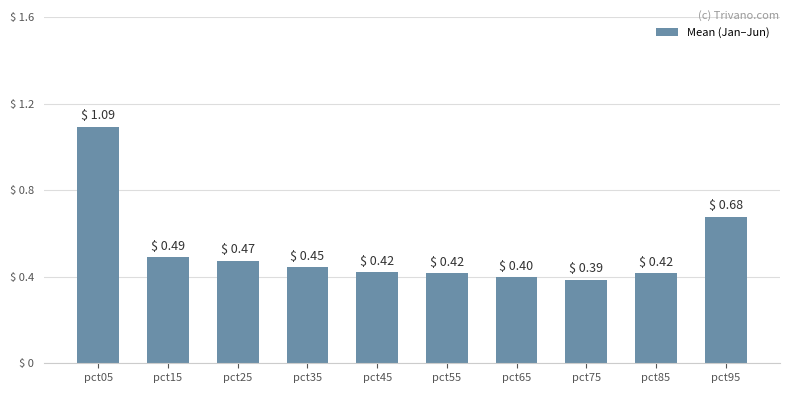

Does the chart contain any negative values?

No